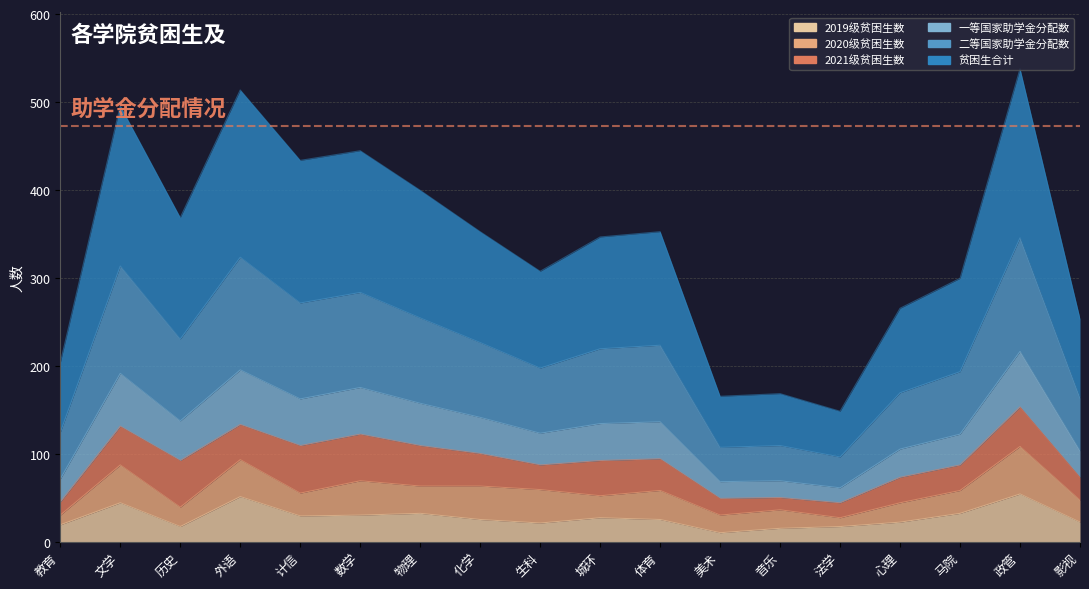

True or false: 2019级贫困生数 and 二等国家助学金分配数 intersect in this chart.

False